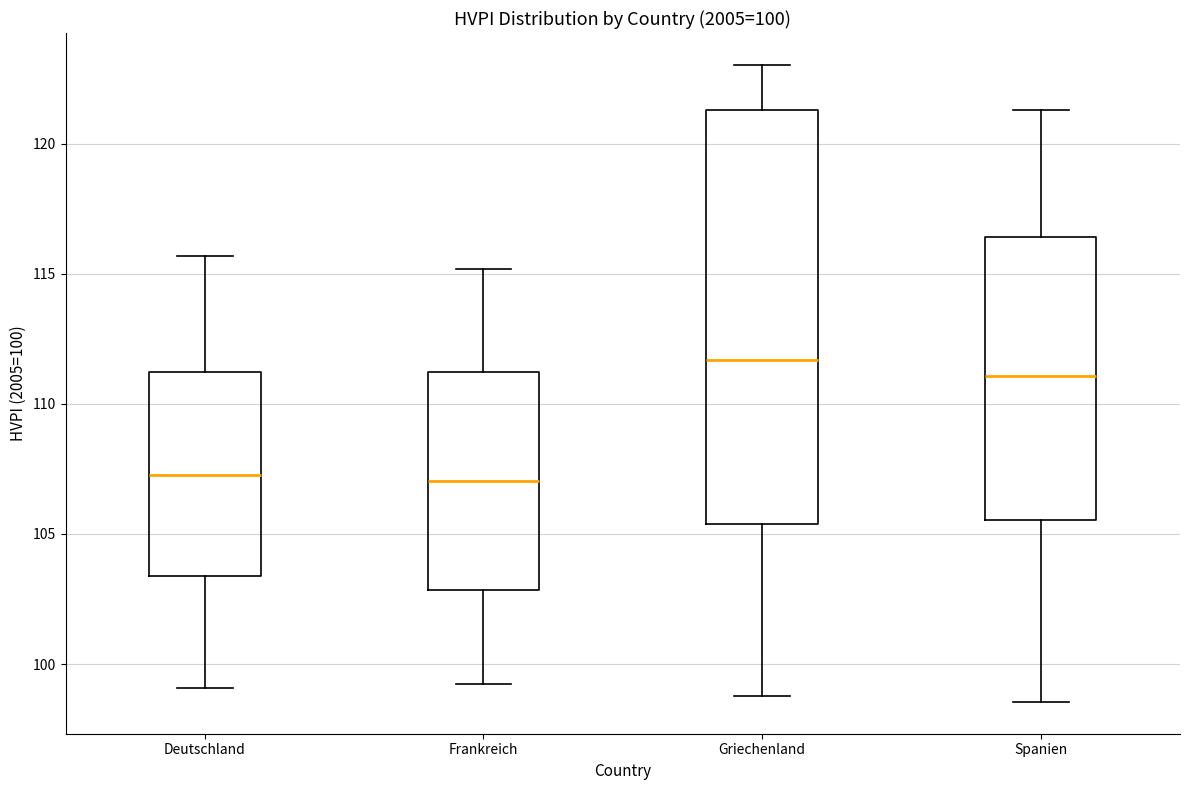

Comparing the boxes themselves (not the whiskers), which one is the tallest?

Griechenland